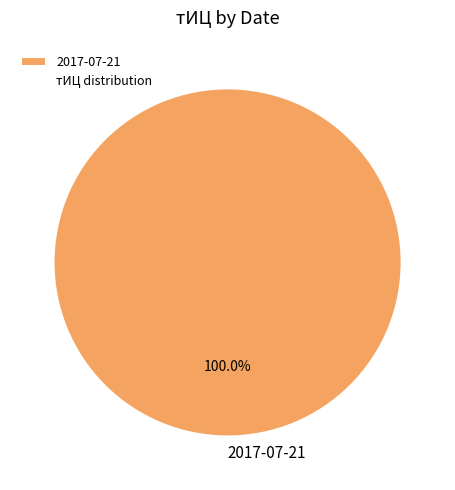

Which slice represents more than half of the pie?

2017-07-21